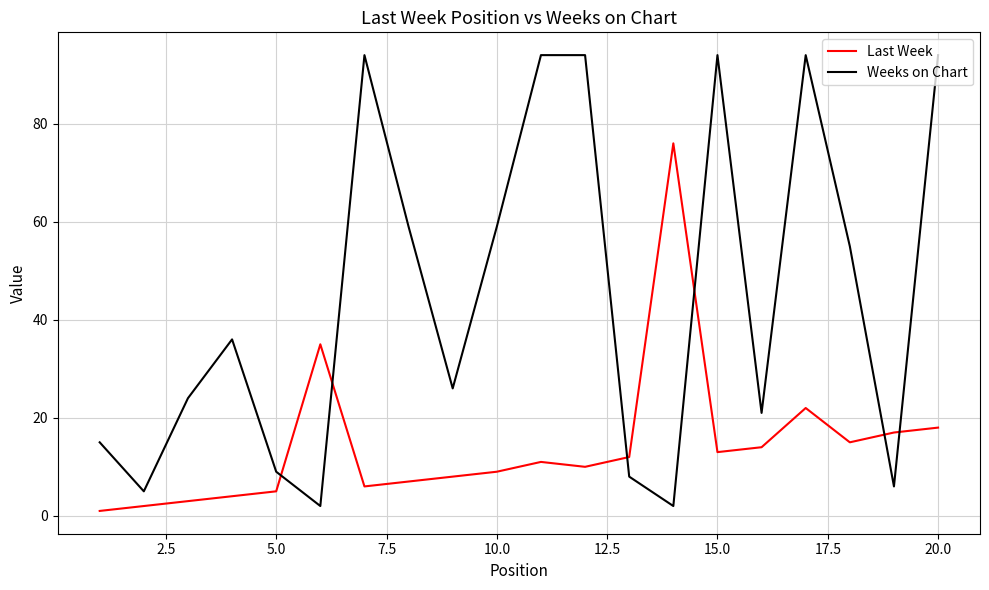

How many intersections are there between Last Week and Weeks on Chart?

6